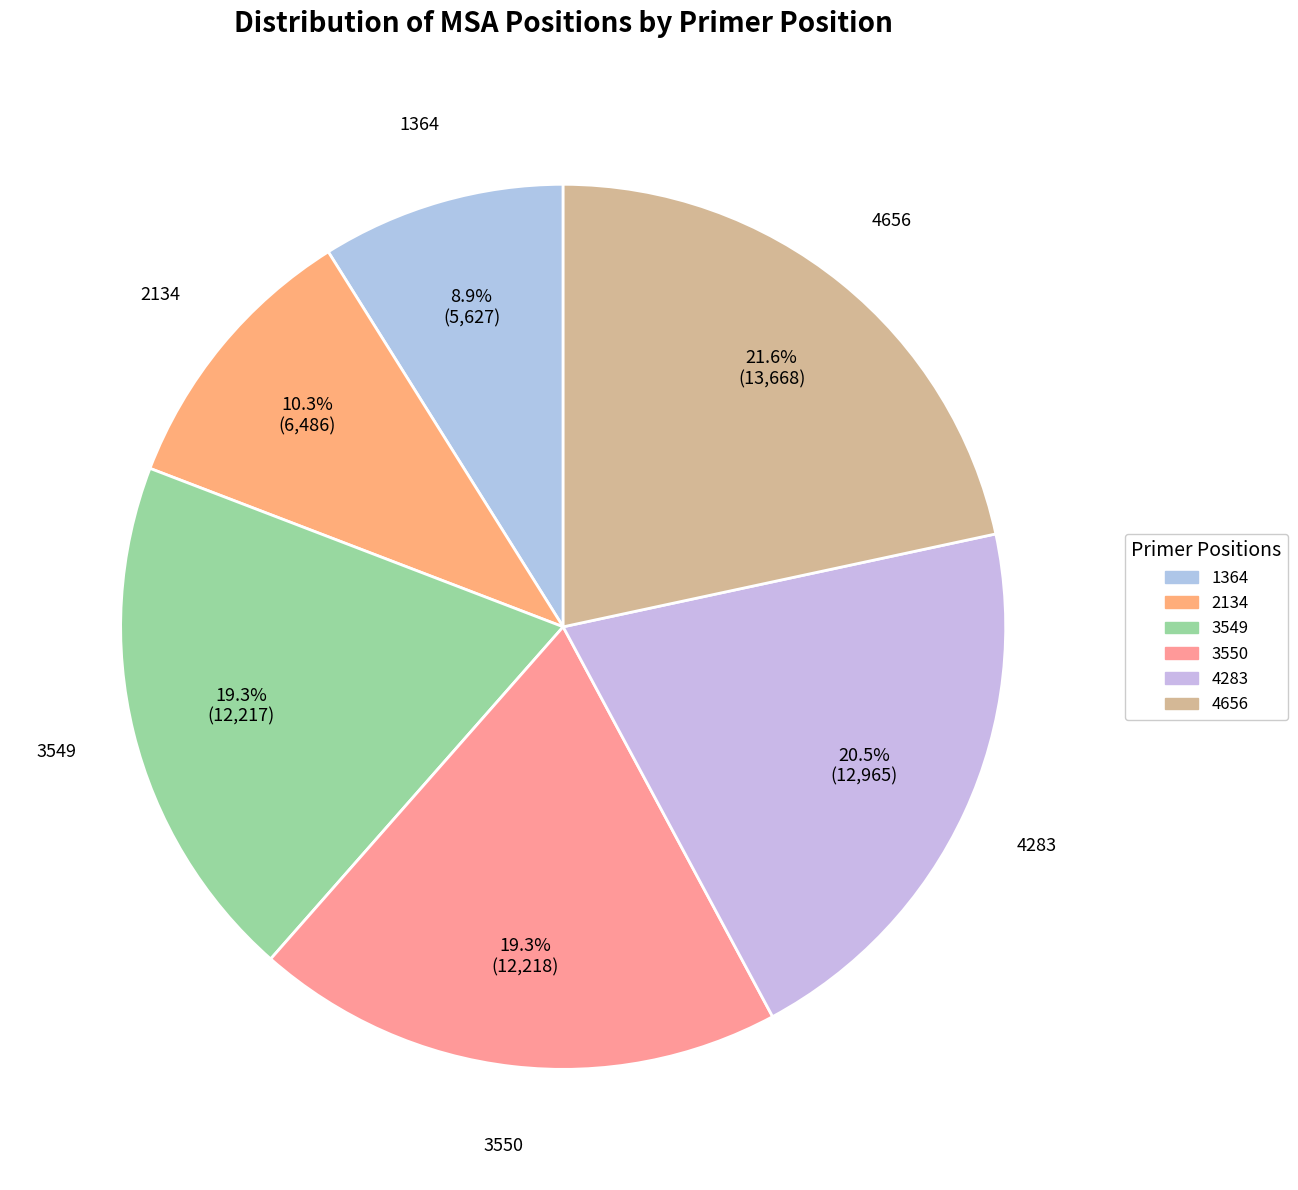

Which slice is the largest?

4656